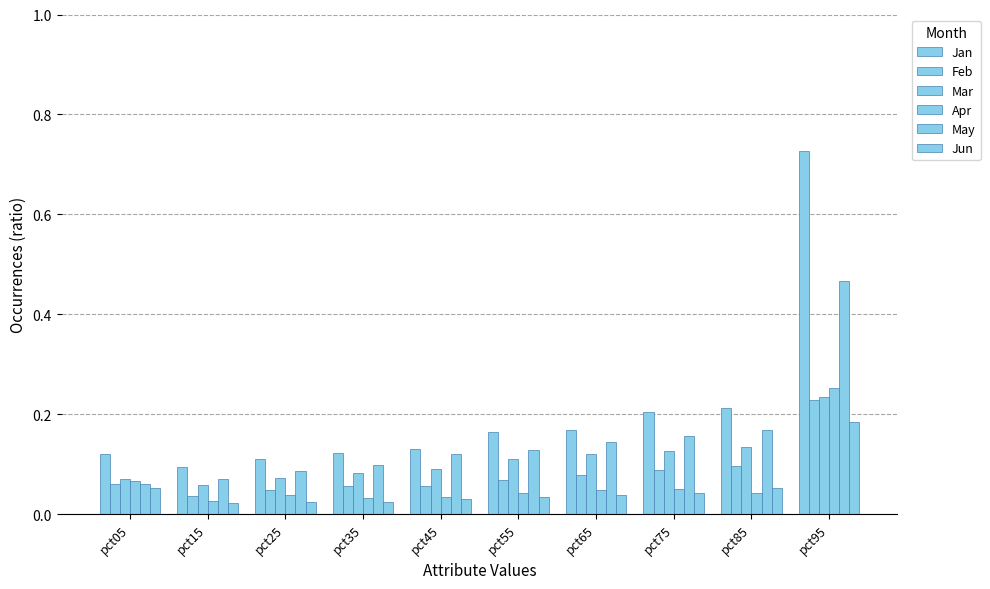

What is the difference between the Mar values at pct95 and pct05?

0.2